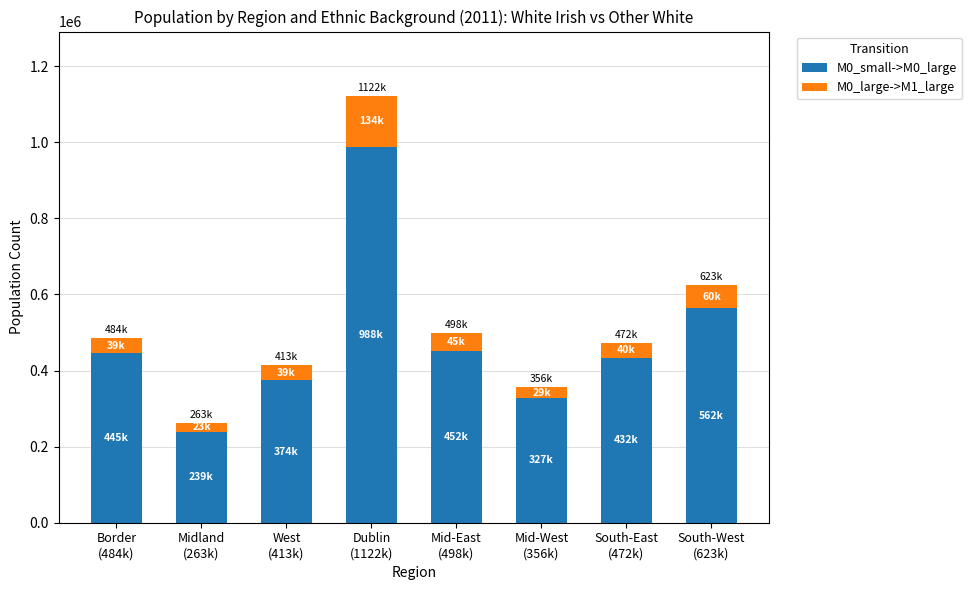

Reading right to left, transcribe the values for M0_small->M0_large.

562987	432633	327126	452123	988142	374273	239252	445459